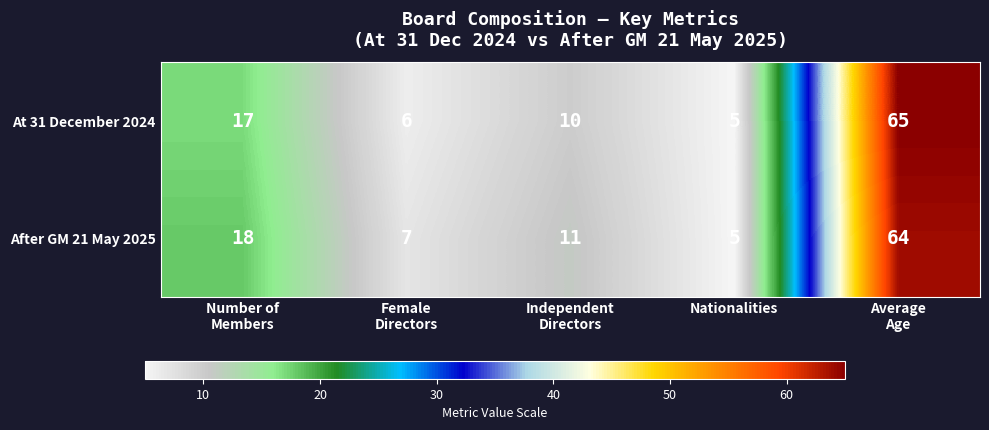

Rank the series by their average value, from lowest to highest.

At 31 December 2024, After GM 21 May 2025